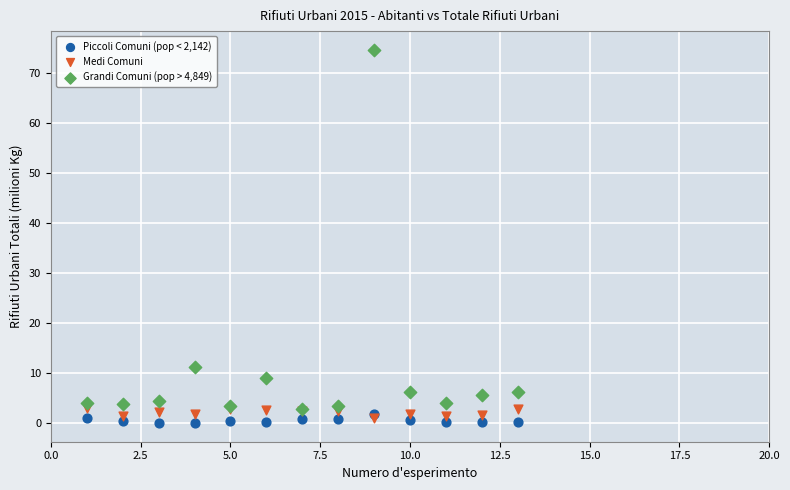

Across all series, what Y value is closest to 37?

11.3